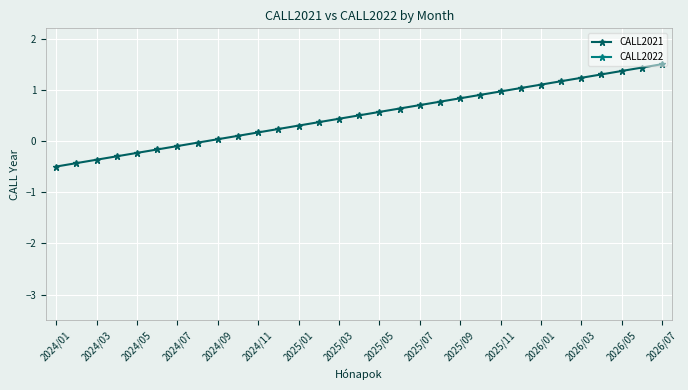

How many data points does each series have?

31